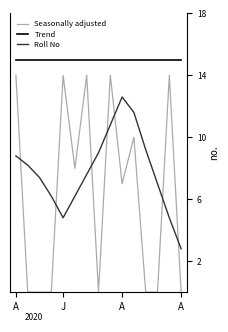

At how many categories does at least one series exceed 4?

15